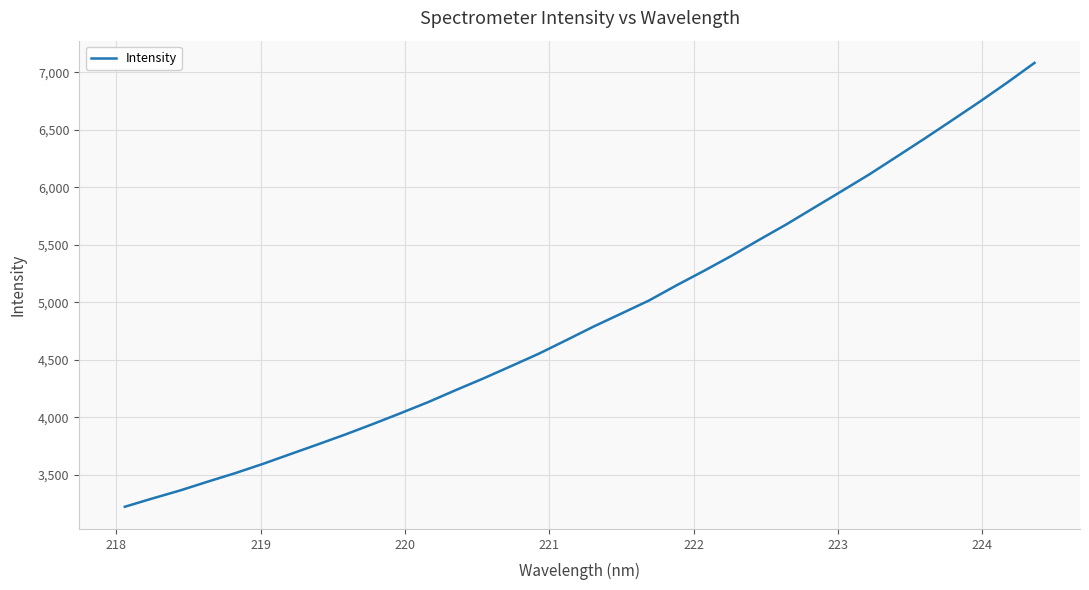

Count the number of categories in the chart.

34